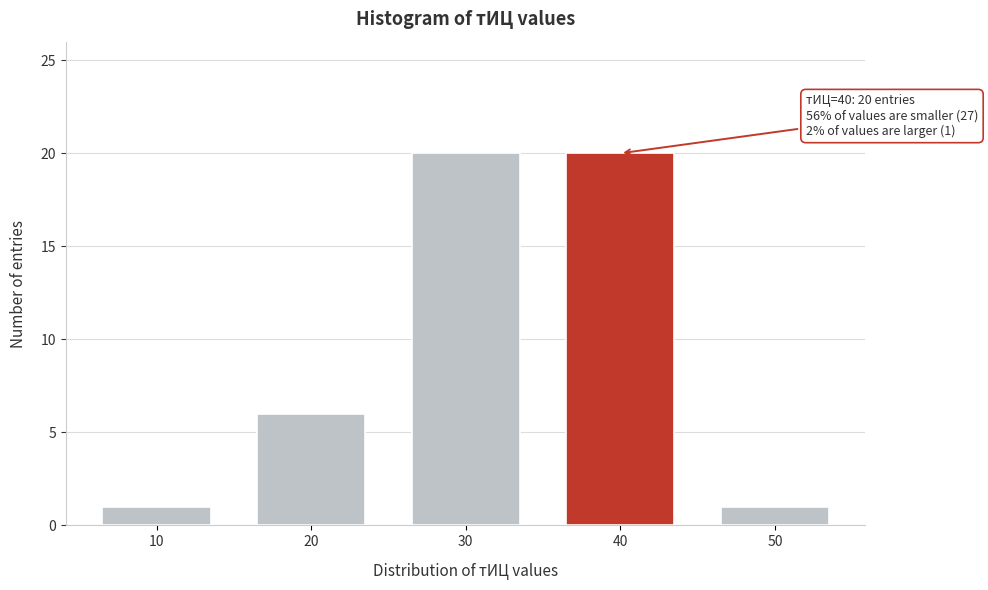

Reading left to right, extract all data points from this chart.

10=1	20=6	30=20	40=20	50=1